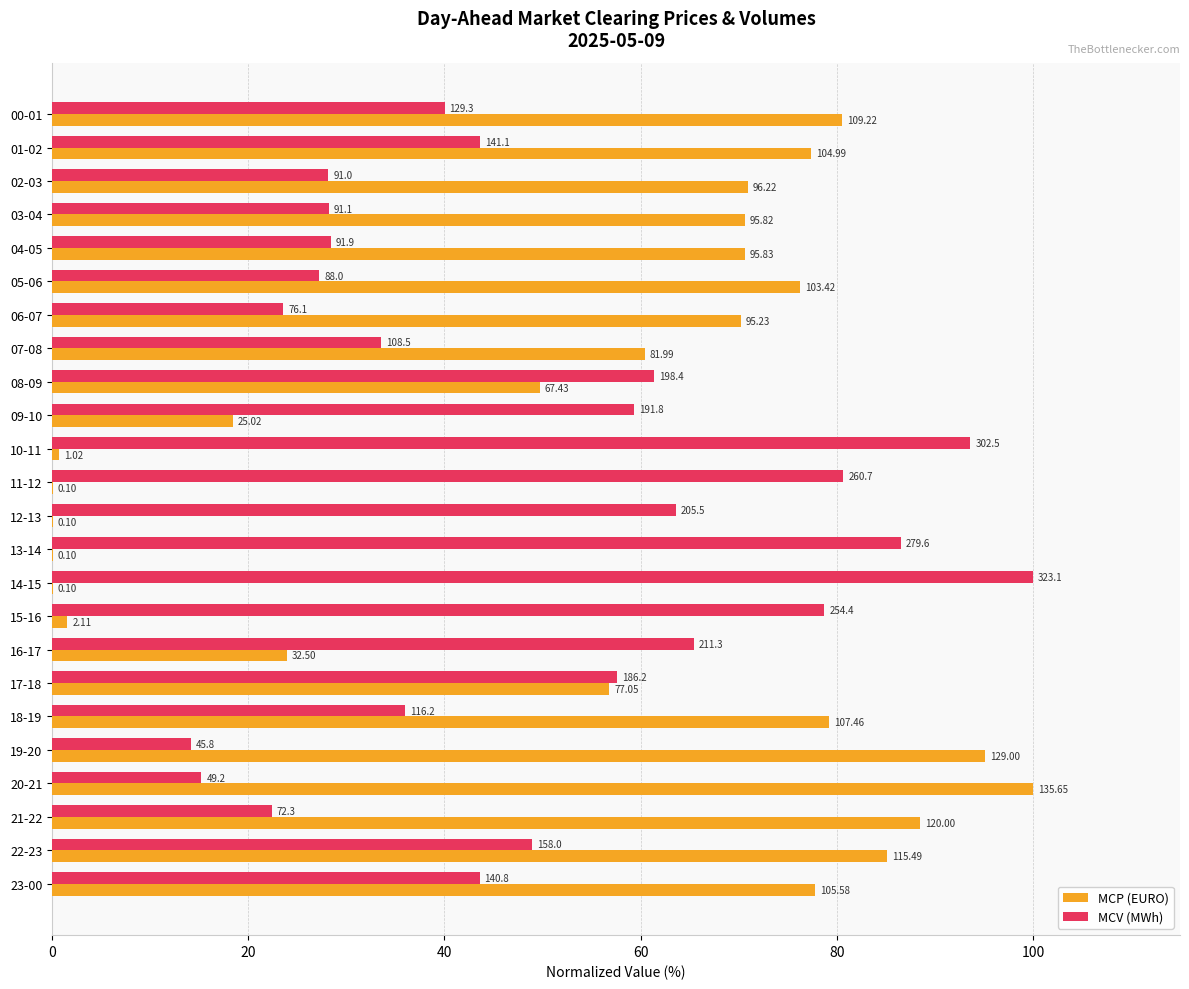

What is the greatest value displayed?

100.0